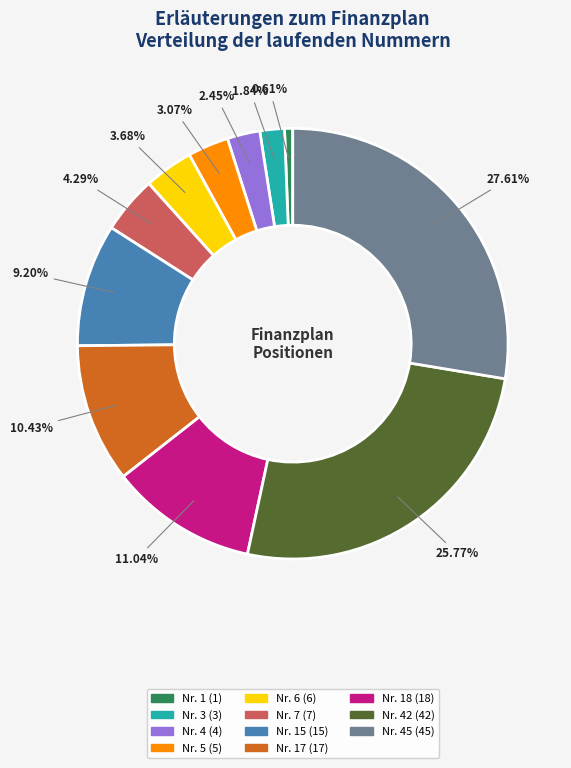

Rank the categories by value from highest to lowest.

Nr. 45 (45), Nr. 42 (42), Nr. 18 (18), Nr. 17 (17), Nr. 15 (15), Nr. 7 (7), Nr. 6 (6), Nr. 5 (5), Nr. 4 (4), Nr. 3 (3), Nr. 1 (1)